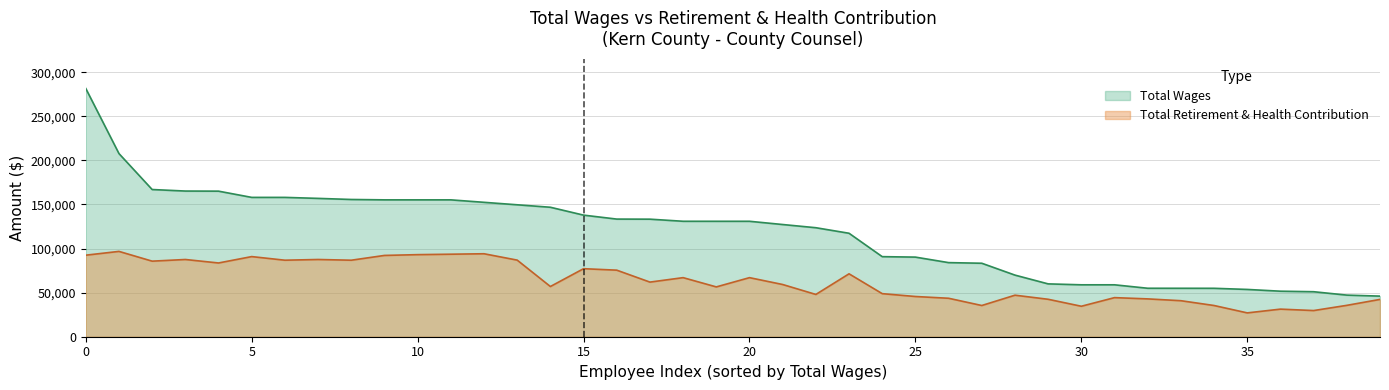

Rank the series by their average value, from lowest to highest.

Total Retirement & Health Contribution, Total Wages